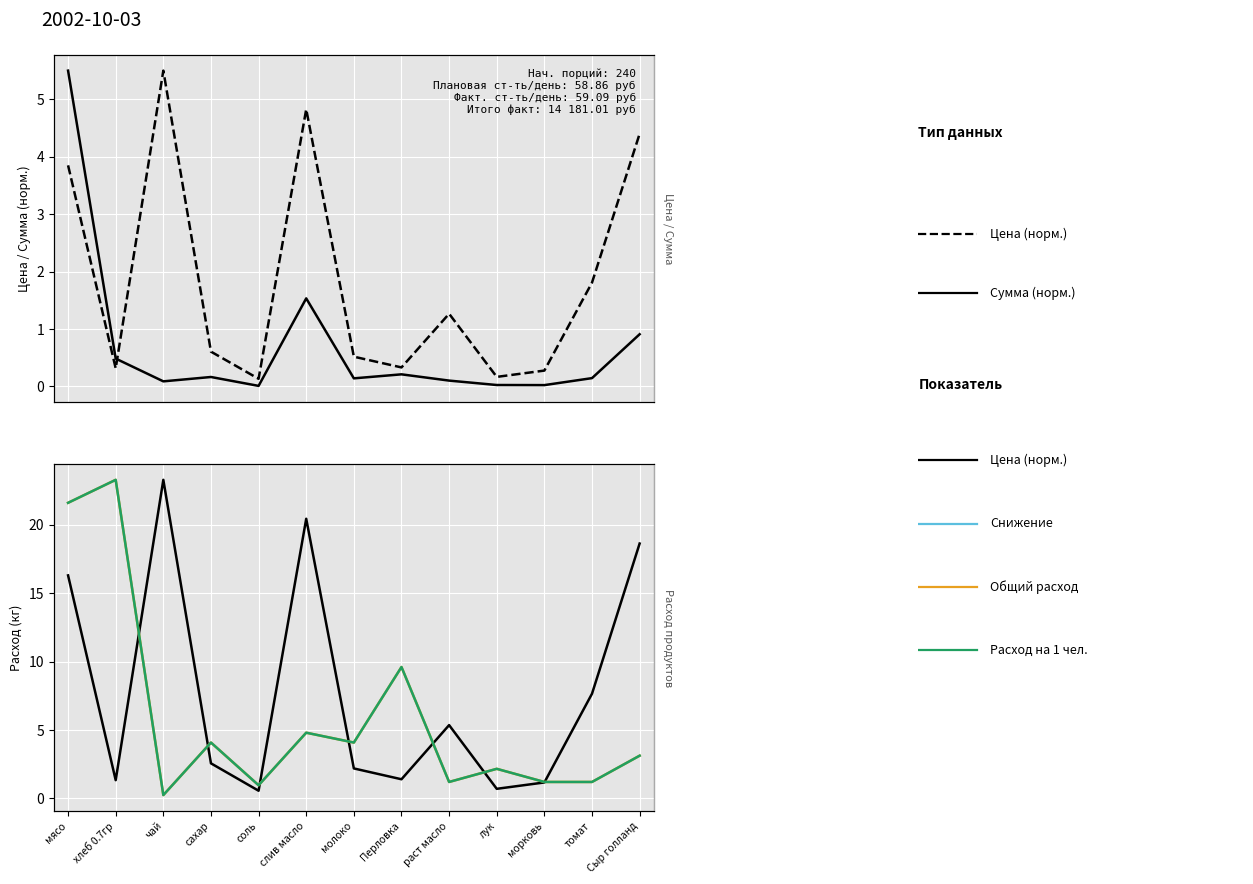

What is the label of the 6th point from the left?

слив масло